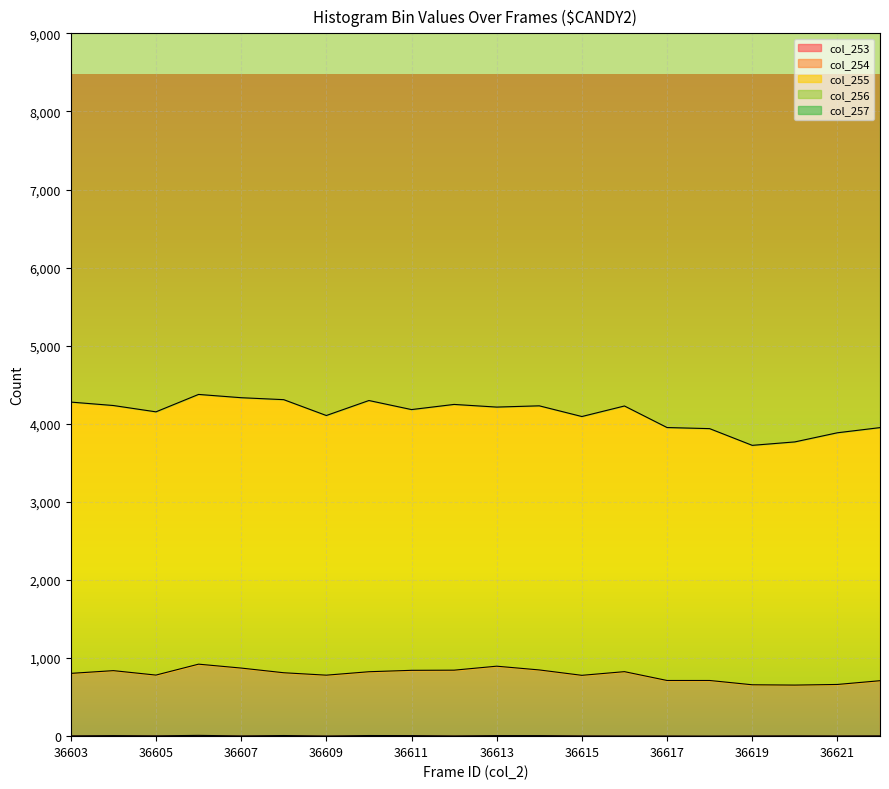

The col_253 series shows 3 at 36621. True or false?

True